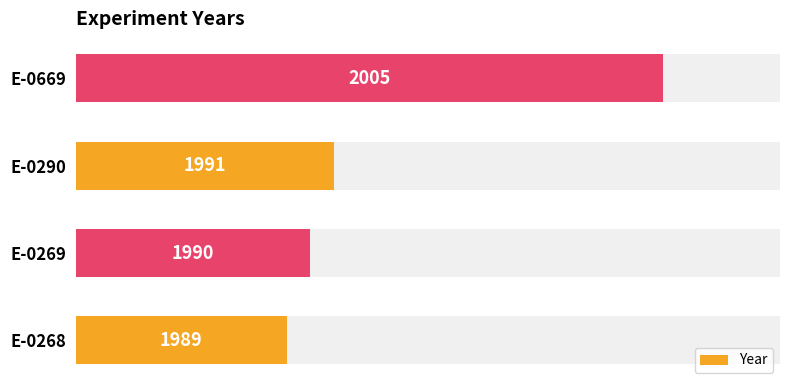

True or false: the data shows 22.1 at E-0269.

False